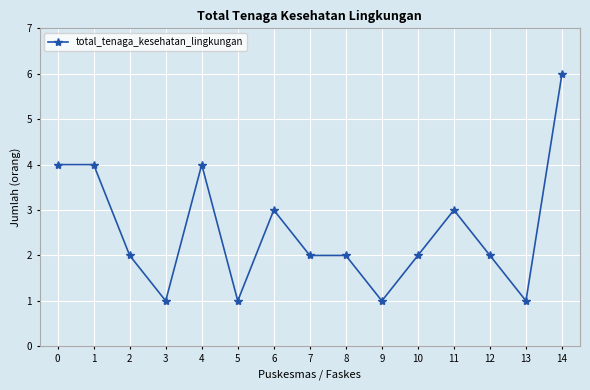

Where is the first local minimum?

3